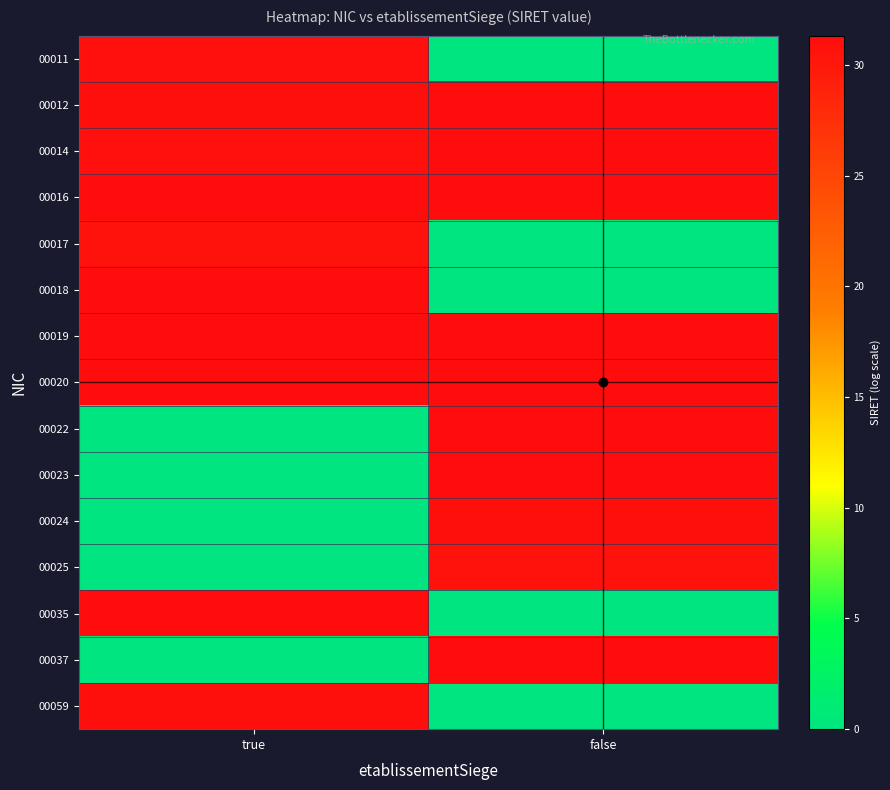

Which series has the widest spread of values?

00037